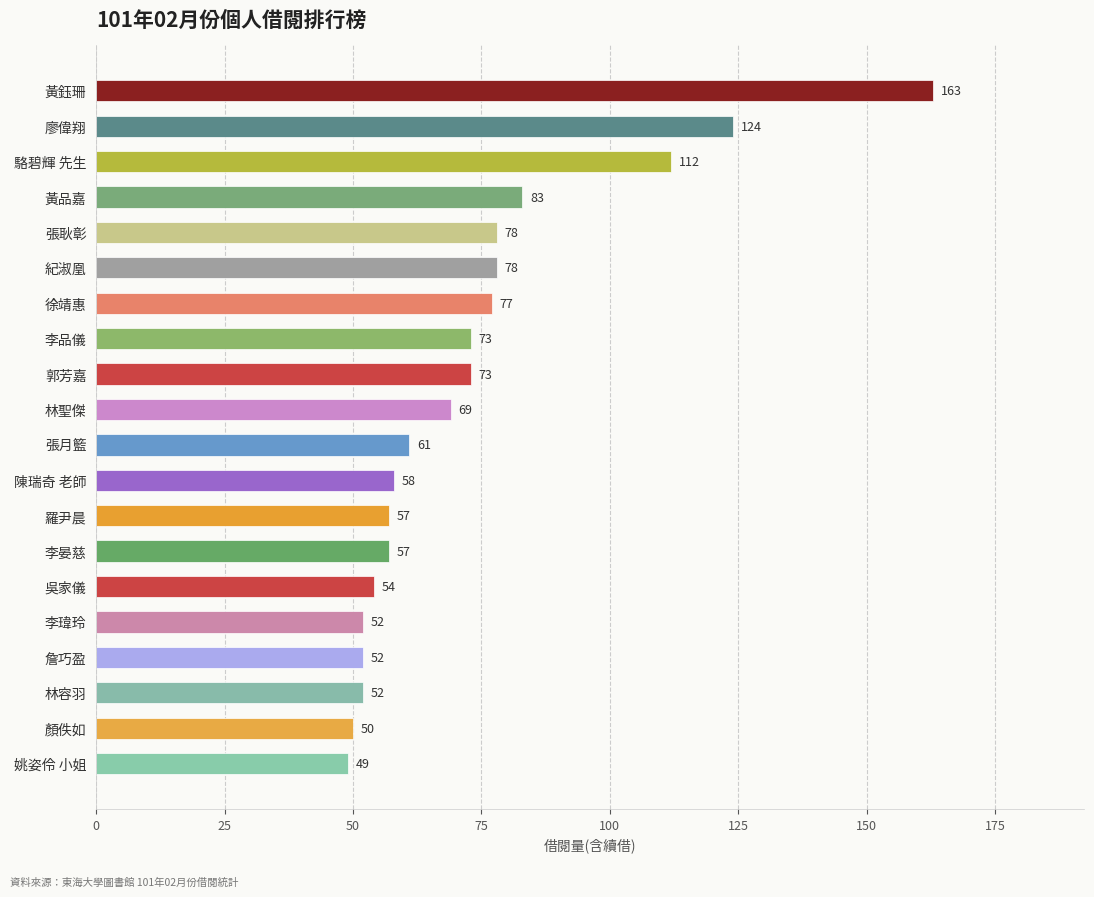

Reading top to bottom, list all the values displayed in this chart.

黃鈺珊=163	廖偉翔=124	駱碧輝 先生=112	黃品嘉=83	張耿彰=78	紀淑凰=78	徐靖惠=77	李品儀=73	郭芳嘉=73	林聖傑=69	張月籃=61	陳瑞奇 老師=58	羅尹晨=57	李晏慈=57	吳家儀=54	李瑋玲=52	詹巧盈=52	林容羽=52	顏佚如=50	姚姿伶 小姐=49